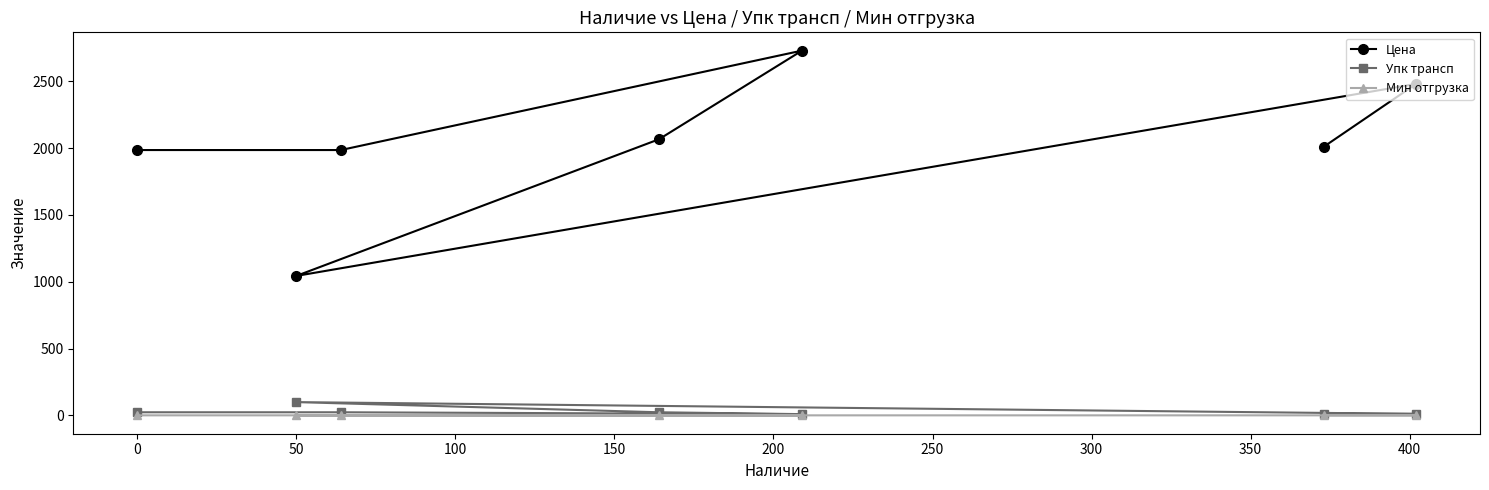

Which series has the widest spread of values?

Цена